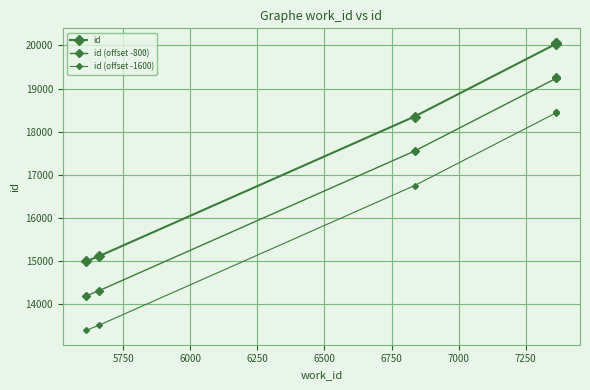

True or false: id (offset -800) and id (offset -1600) intersect in this chart.

False